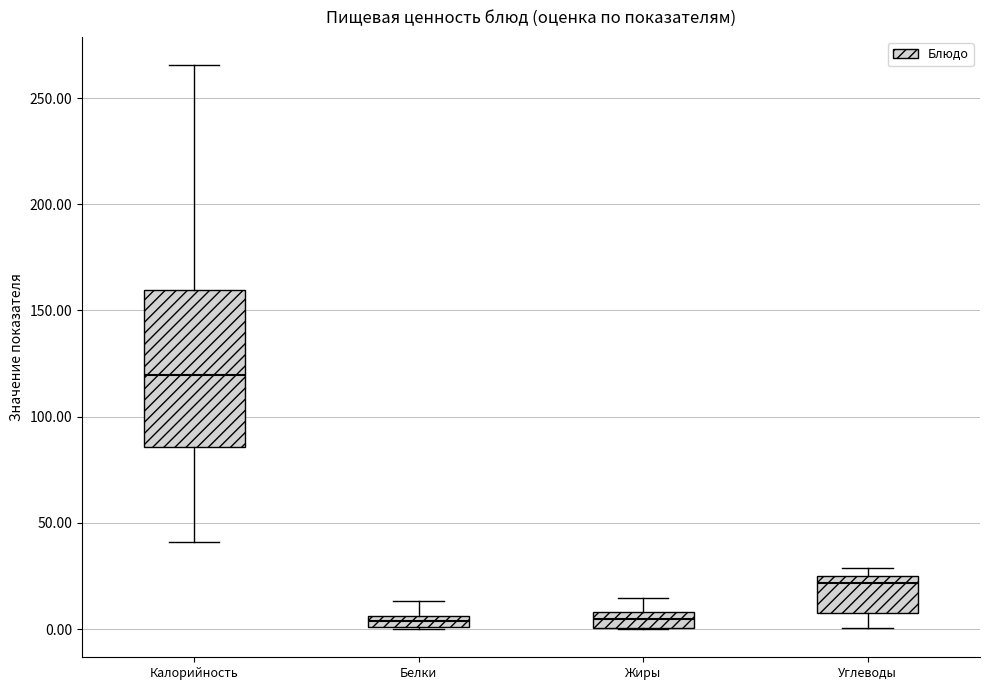

Which box has the highest median line?

Калорийность